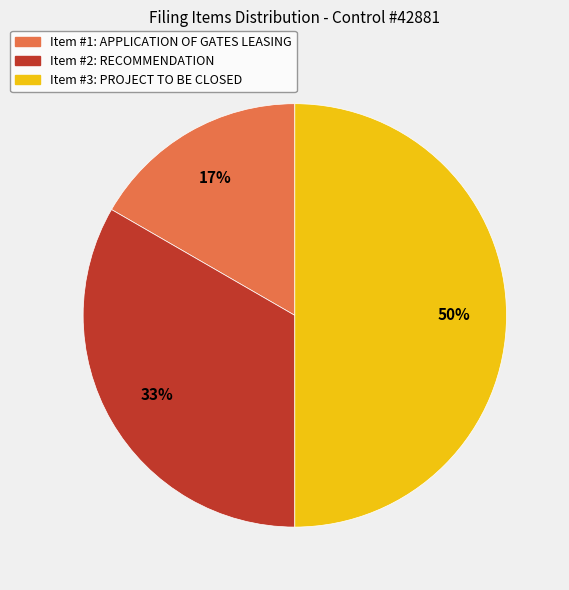

Combined, do Item #3: PROJECT TO BE CLOSED and Item #1: APPLICATION OF GATES LEASING account for over 50%?

Yes